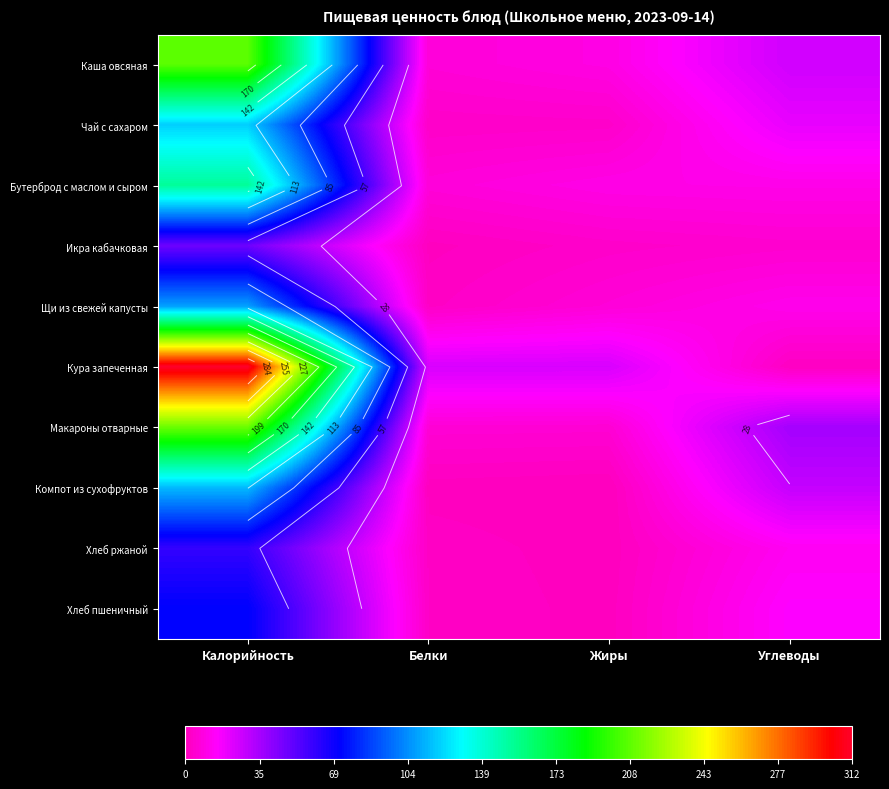

Is the value of Каша овсяная at Жиры greater than the value of Компот из сухофруктов at Жиры?

Yes